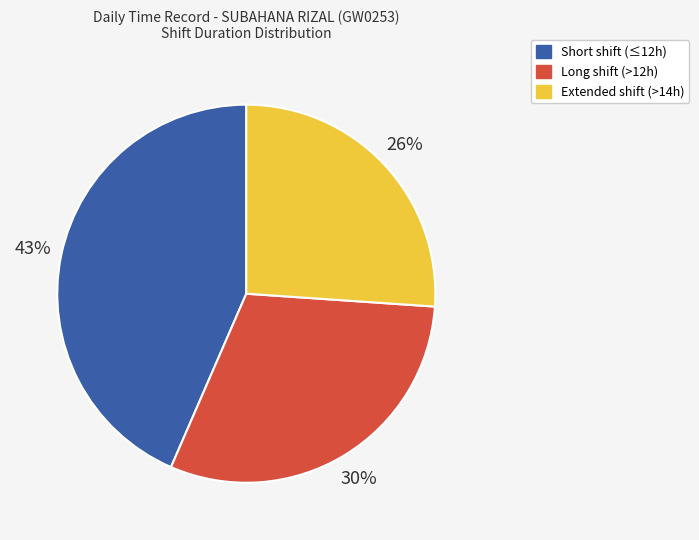

To the nearest percent, what is the difference between the largest and smallest slice percentages?

17%